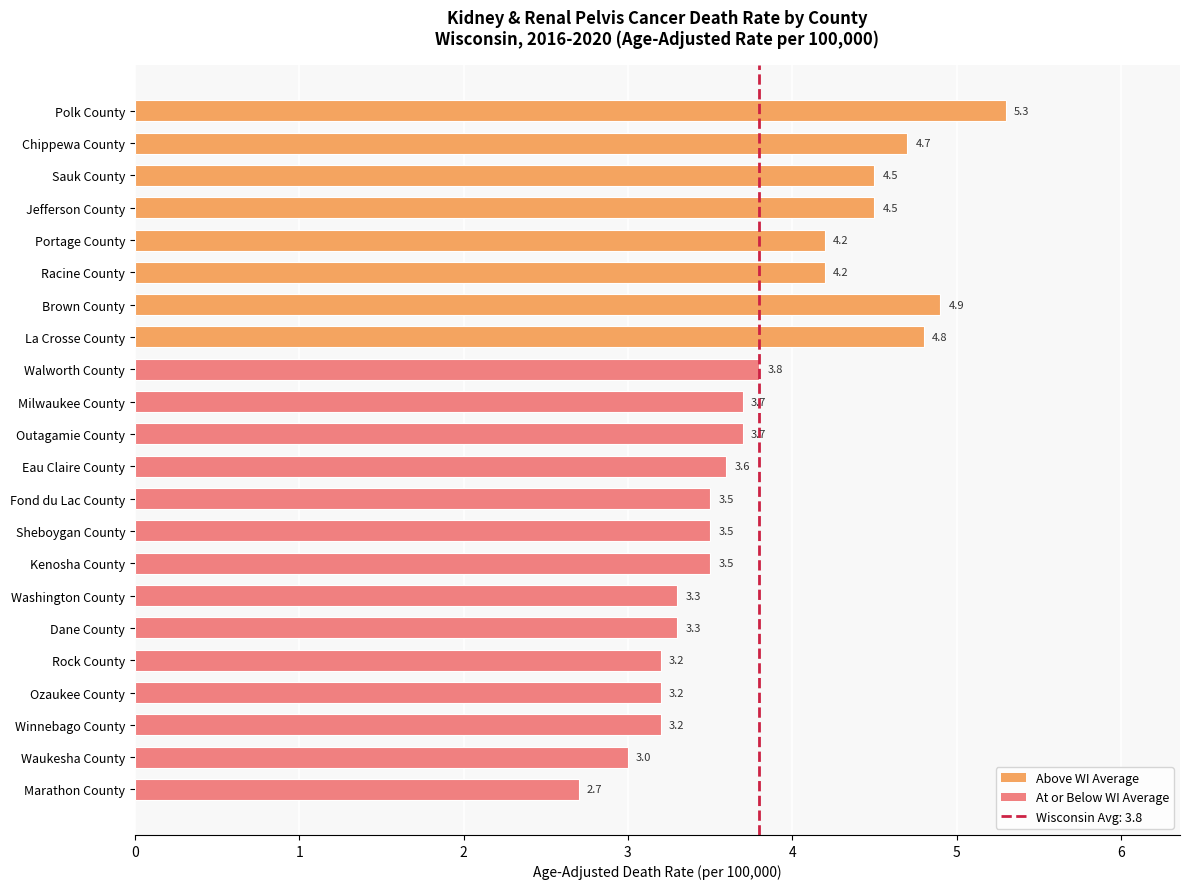

What is the ratio of the value at Chippewa County to the value at Walworth County?

1.2